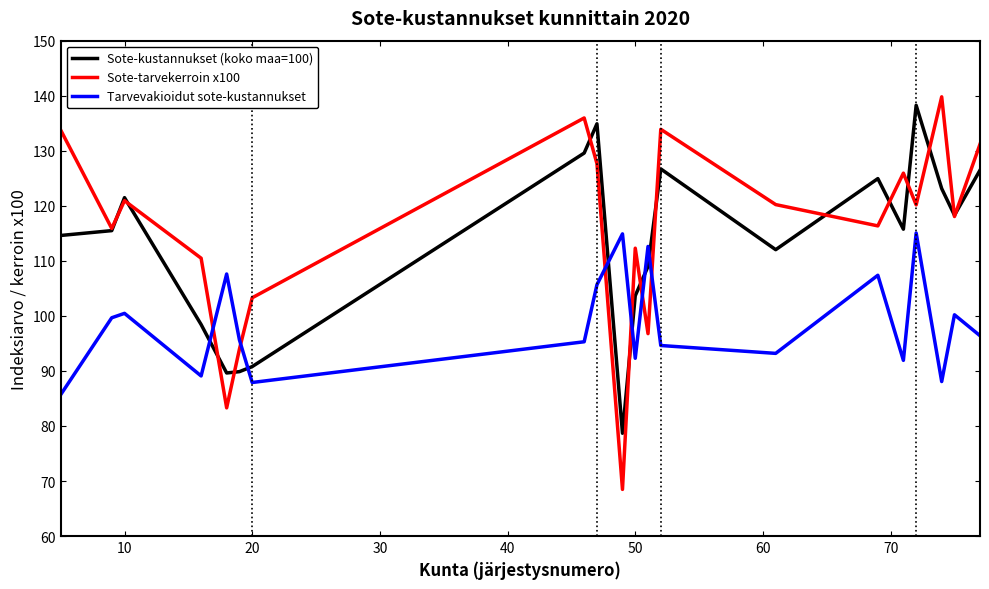

Which series has the widest spread of values?

Sote-tarvekerroin x100